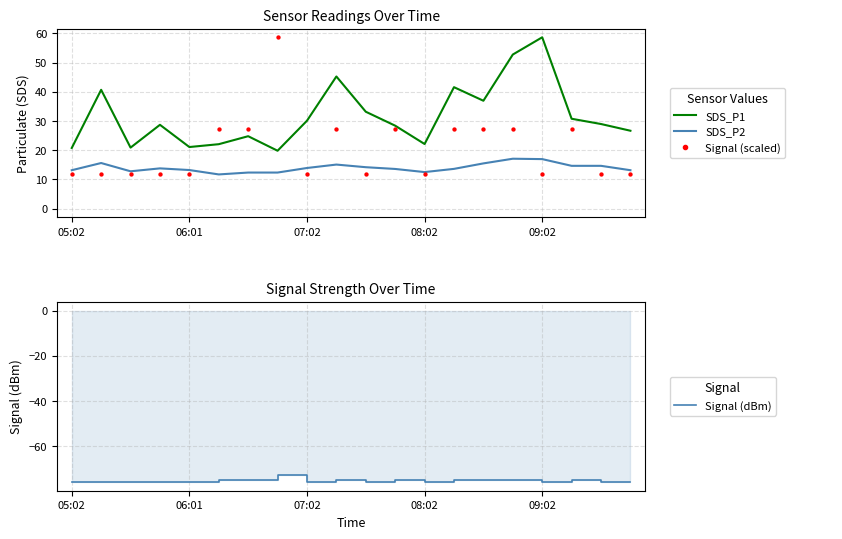

Which series reaches the minimum Y coordinate?

Signal